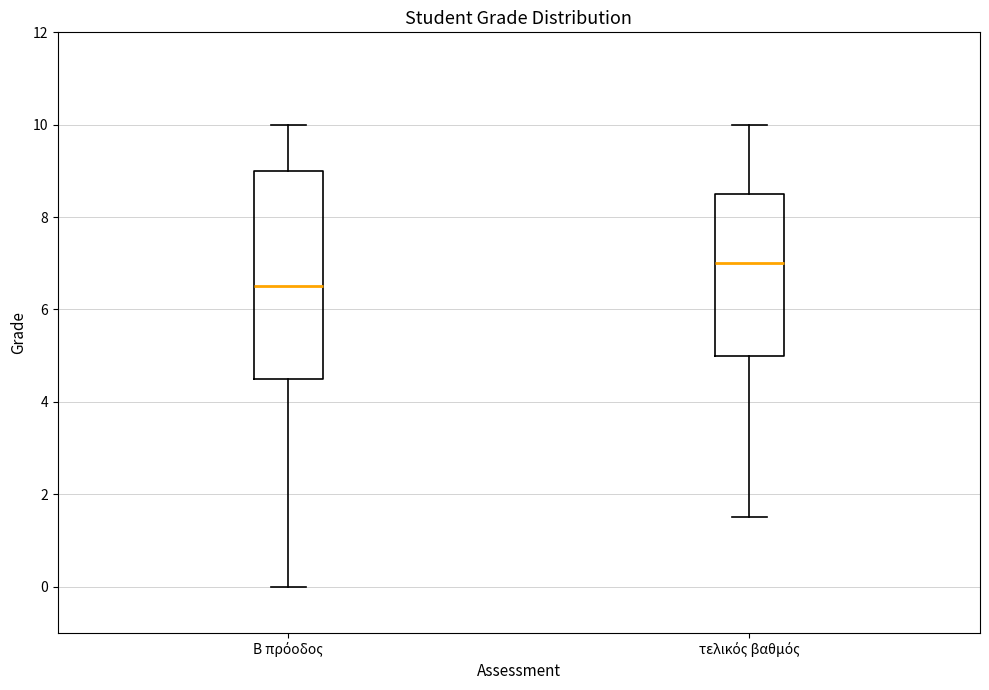

Which box's median line is the highest?

τελικός βαθμός